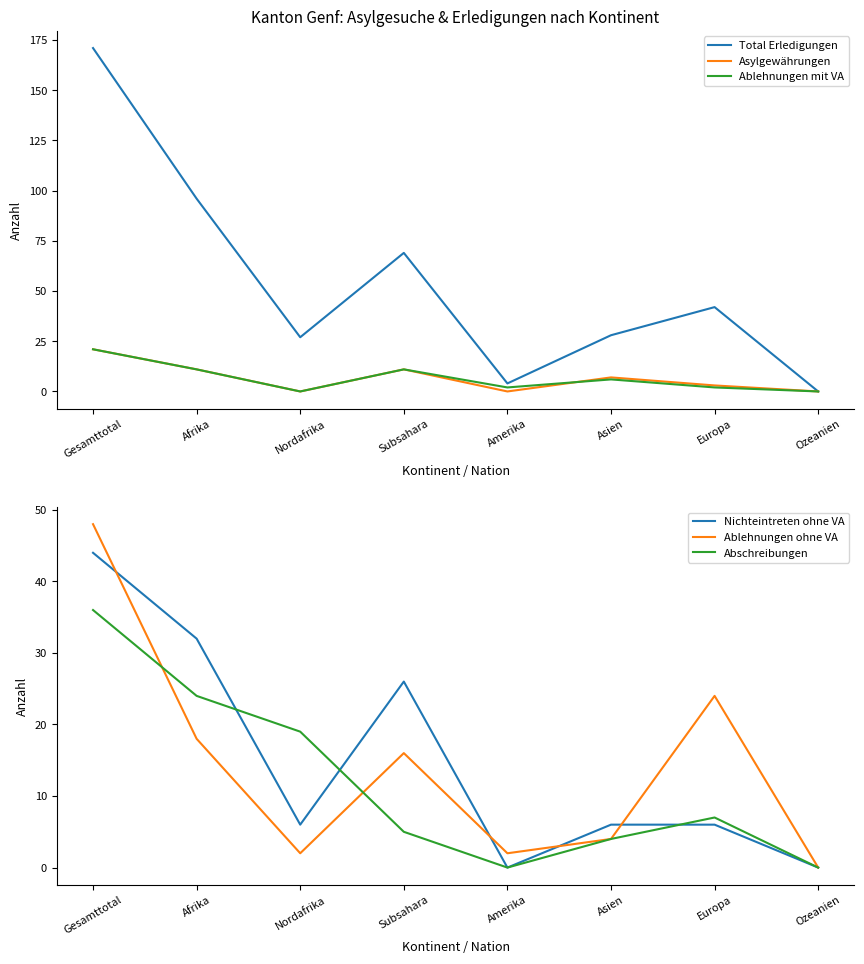

What is the average value of the Abschreibungen series?

12